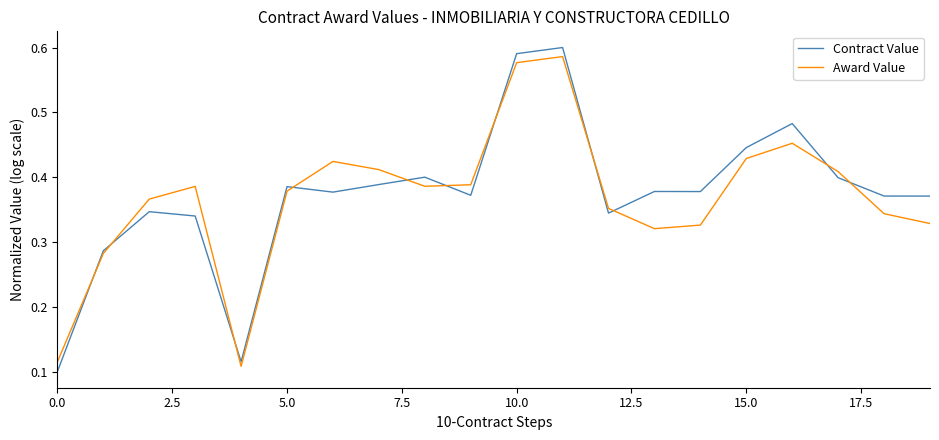

Which series has the widest spread of values?

Contract Value